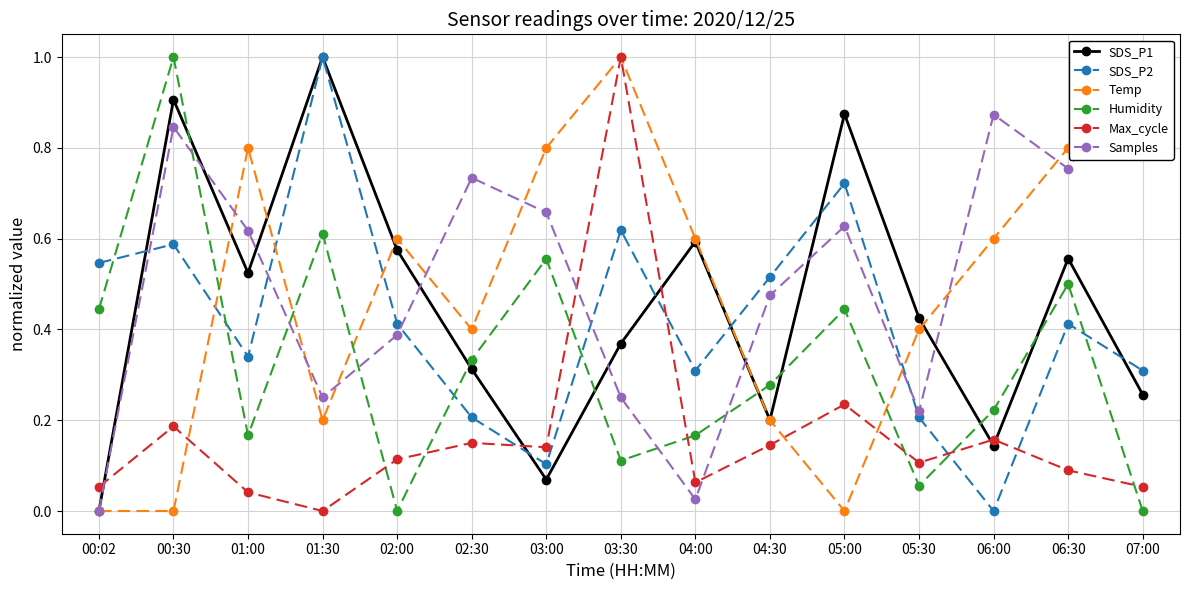

How many values in the SDS_P2 series exceed 0?

14